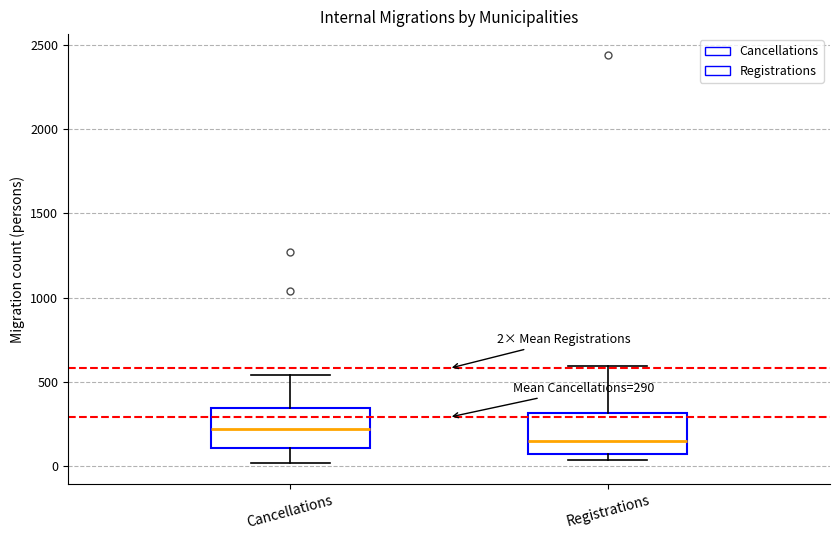

Which box has the highest median line?

Cancellations